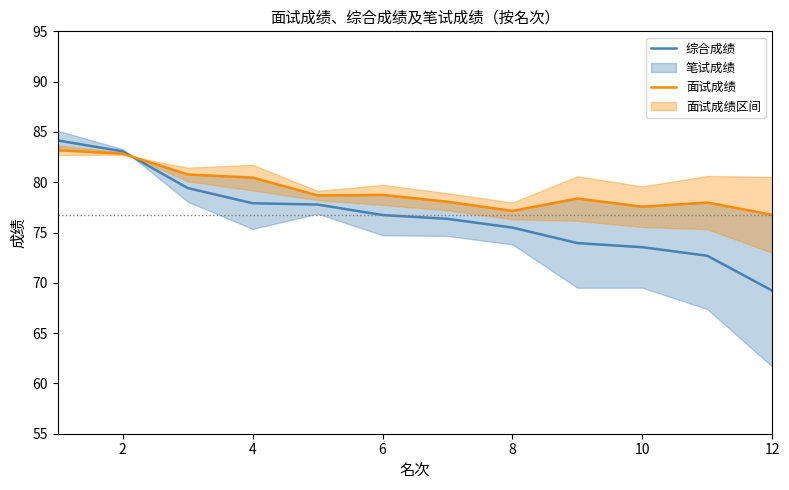

True or false: 综合成绩 has a value of 41.7 at 12.

False